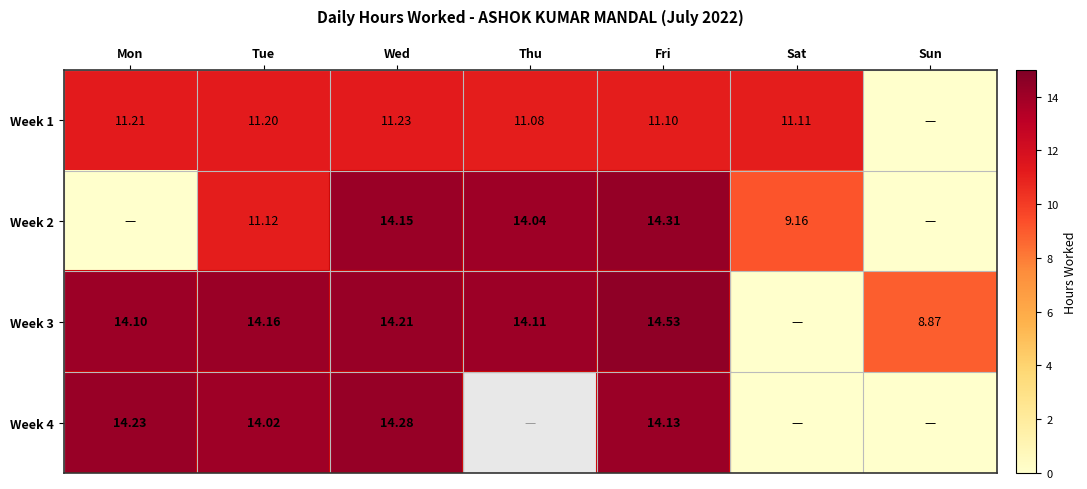

What is the maximum value shown in the chart?

14.5